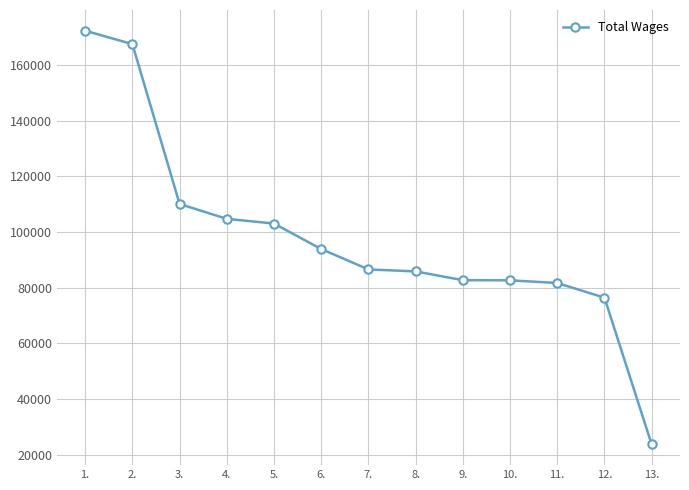

What value does the data have at 4.?

104722.0